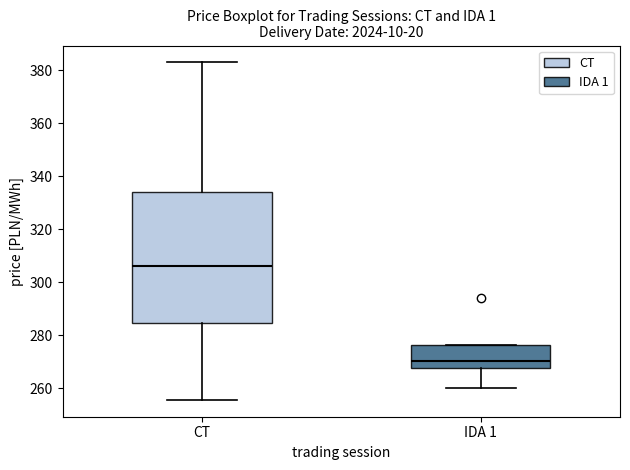

Which box has the lowest median line?

IDA 1